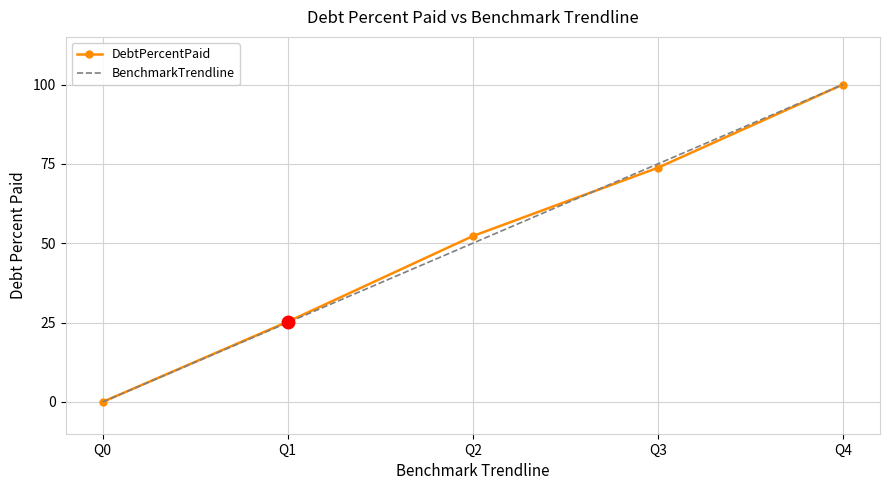

Is it true that BenchmarkTrendline equals -59.0 at Q0?

False